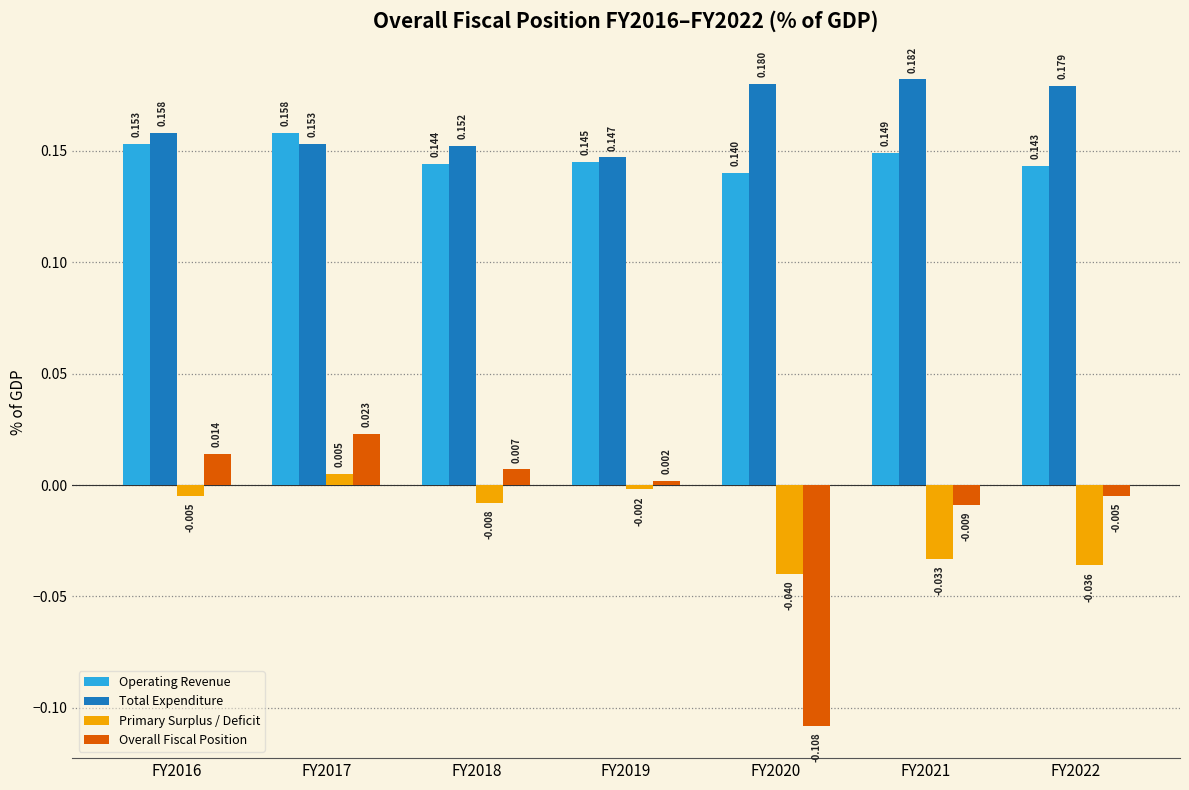

Which series has the largest total across all categories?

Total Expenditure